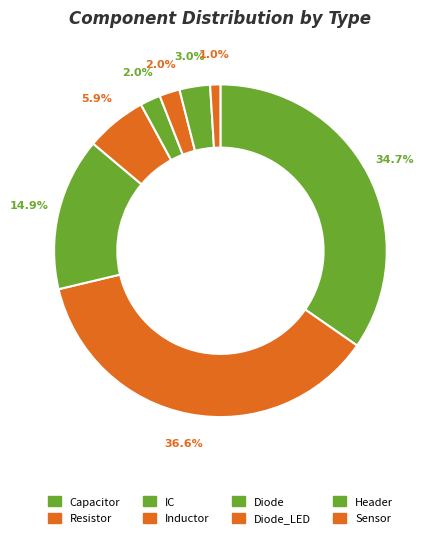

Count the number of slices in the pie.

8